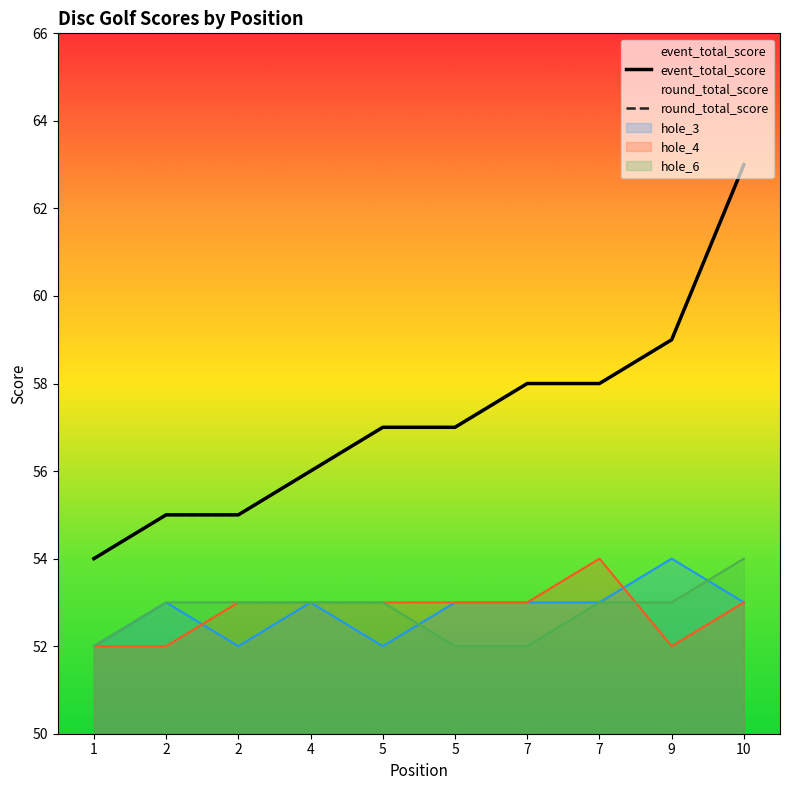

True or false: event_total_score and round_total_score cross at least once.

False